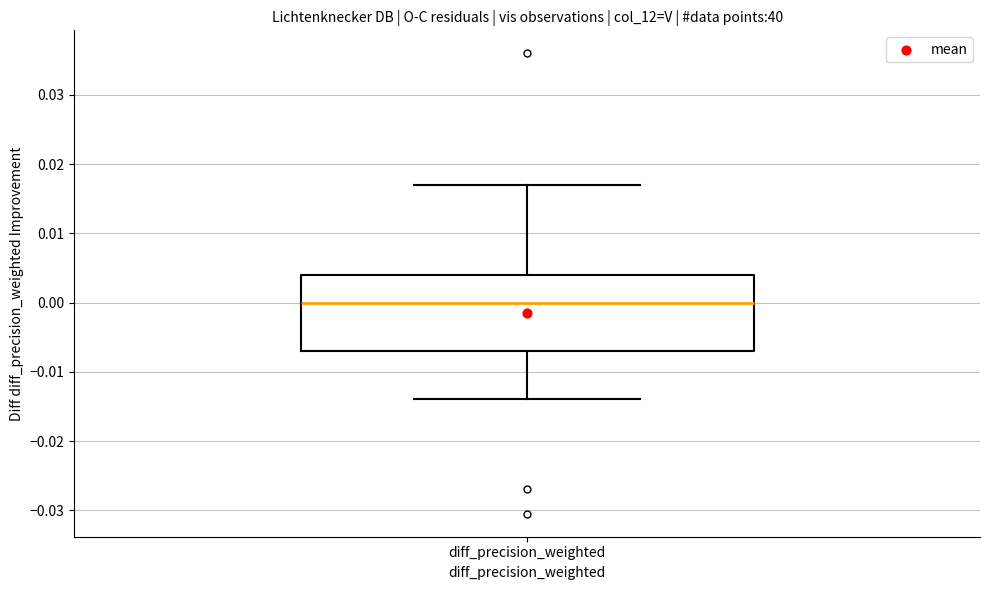

Where is the upper edge of the box for diff_precision_weighted on the y-axis? The values are not printed on the chart, so give them approximately, as read against the axis.

0.004